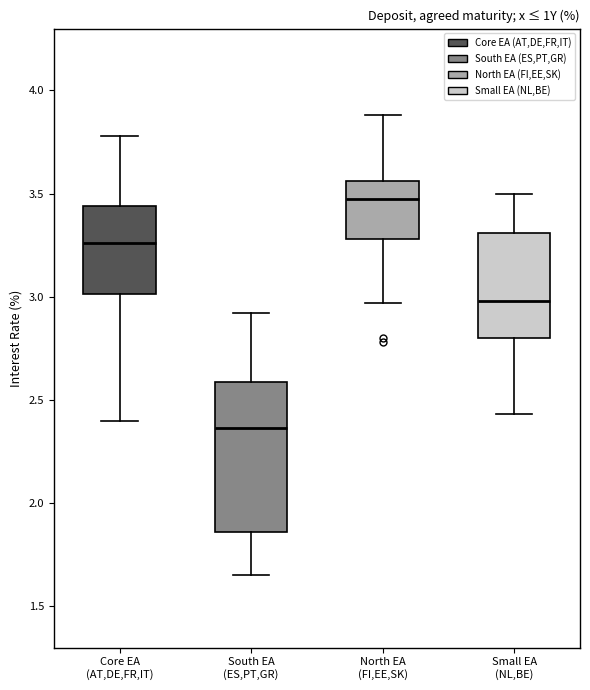

Where is the lower edge of the box for Small EA (NL,BE) on the y-axis? The values are not printed on the chart, so give them approximately, as read against the axis.

2.80